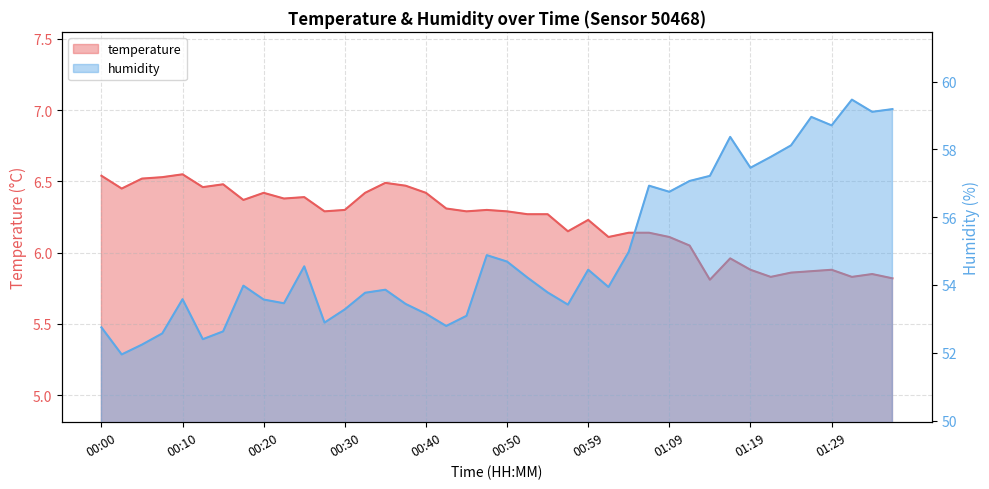

The value of humidity at 01:07 is 56.9. True or false?

True